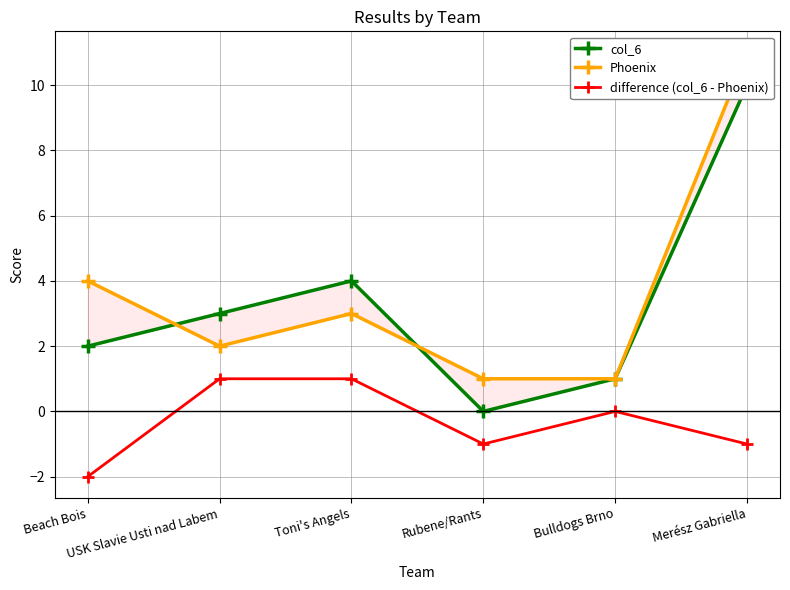

List the series in order of their peak value, highest first.

Phoenix, col_6, difference (col_6 - Phoenix)